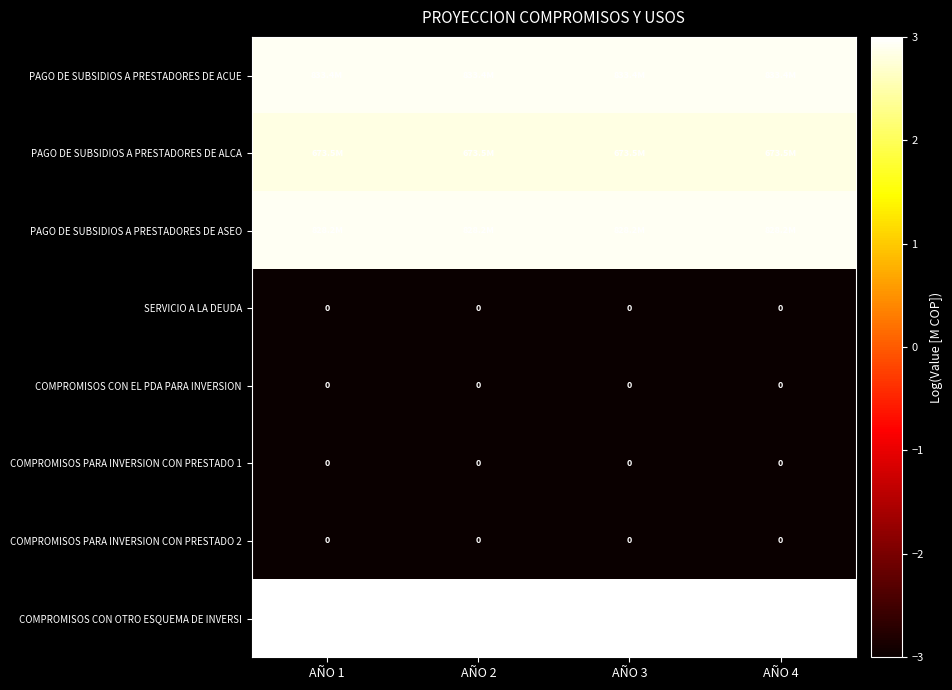

At which category does the chart reach its minimum across all series?

AÑO 1